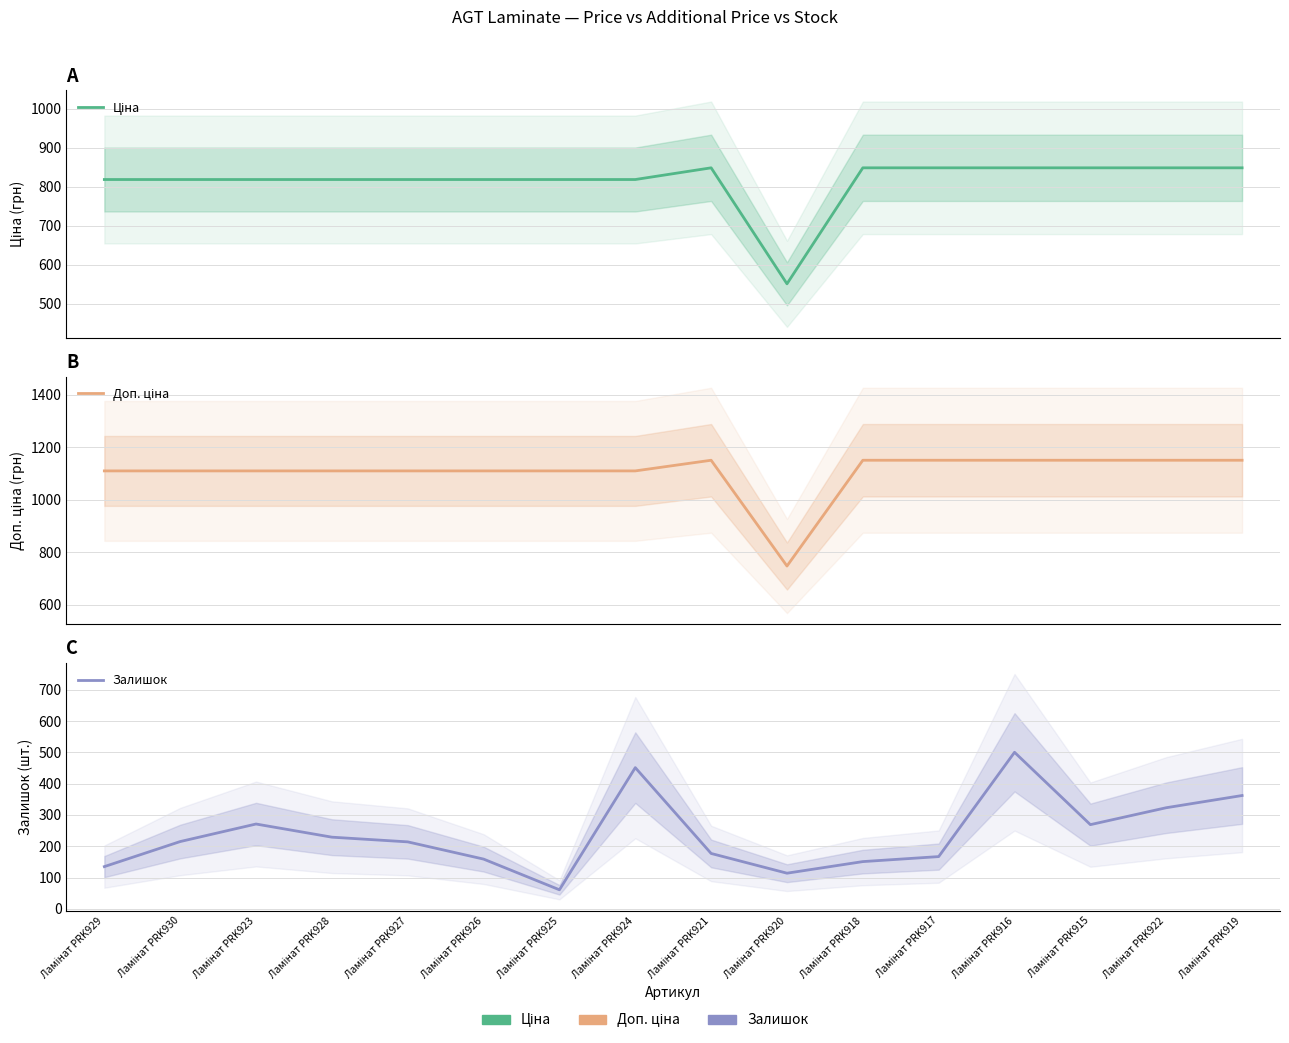

True or false: Залишок and Ціна intersect in this chart.

False